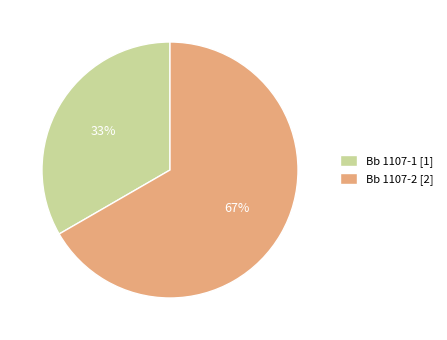

To the nearest percent, what is the average slice percentage?

50%